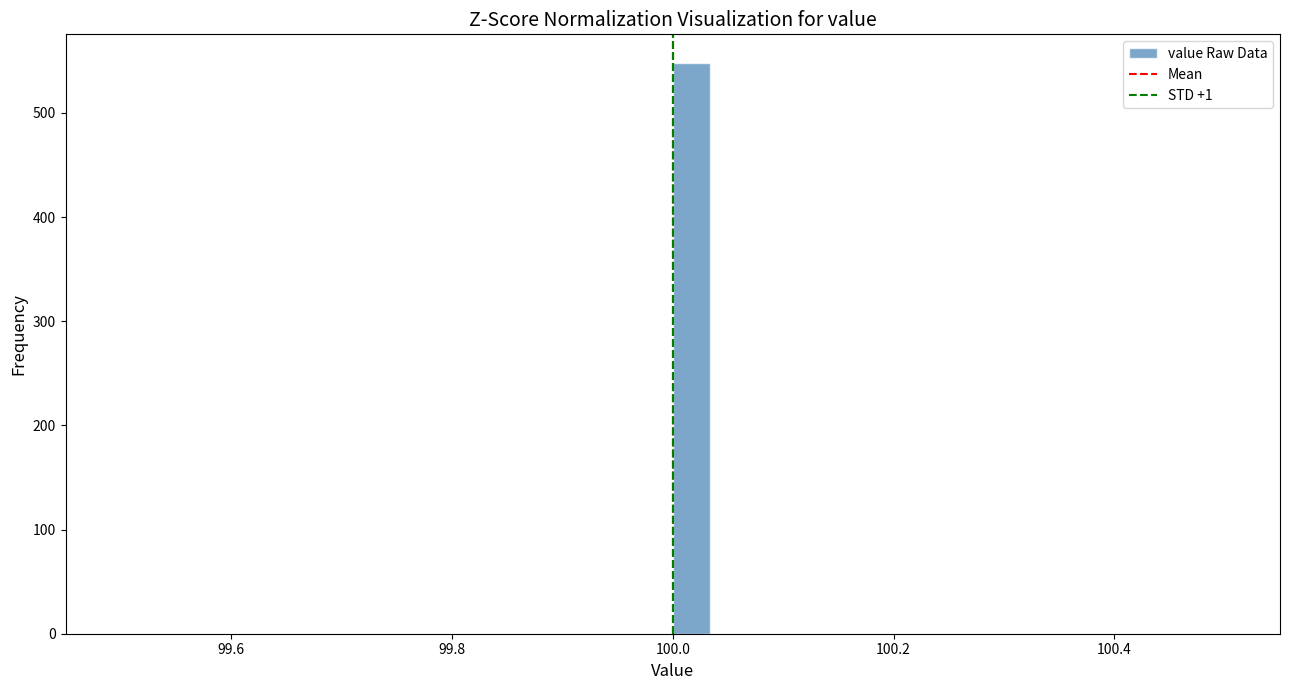

Read against the x-axis, roughly where is the centre of the tallest bar?

100.02